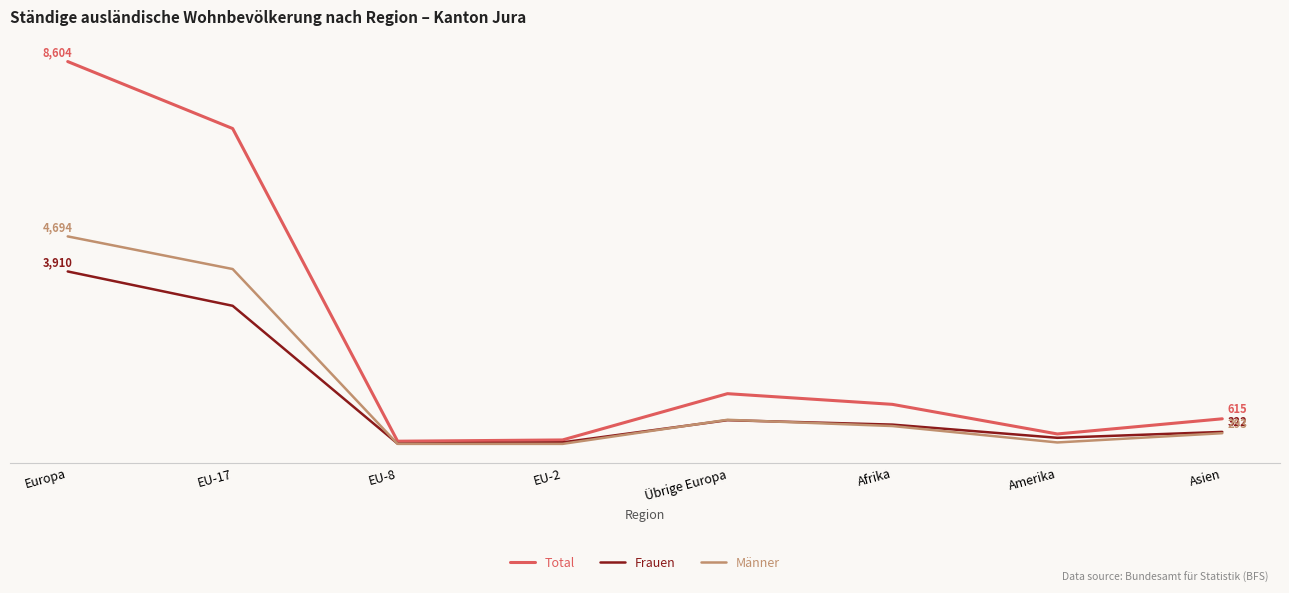

Does the chart have visible grid lines?

No